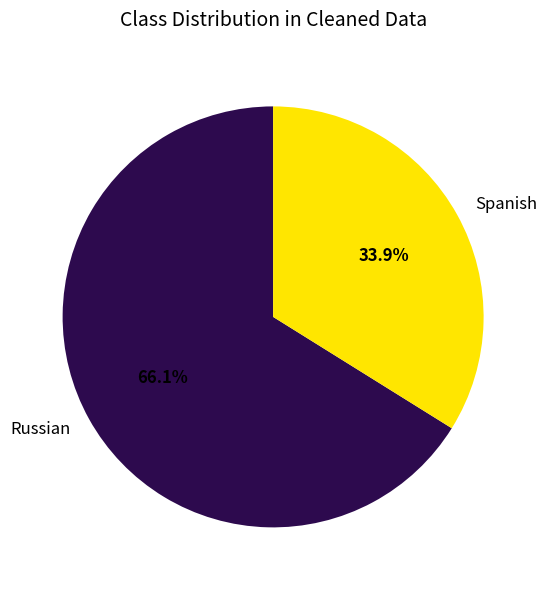

What percentage is the Russian slice, to the nearest percent?

66%